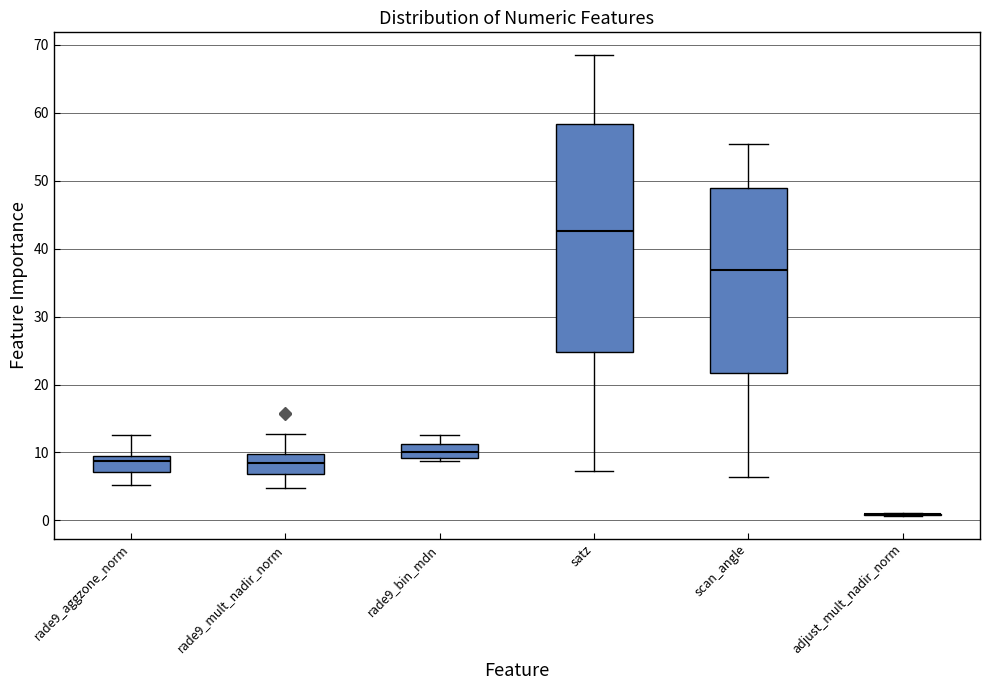

Comparing the boxes themselves (not the whiskers), which one is the tallest?

satz